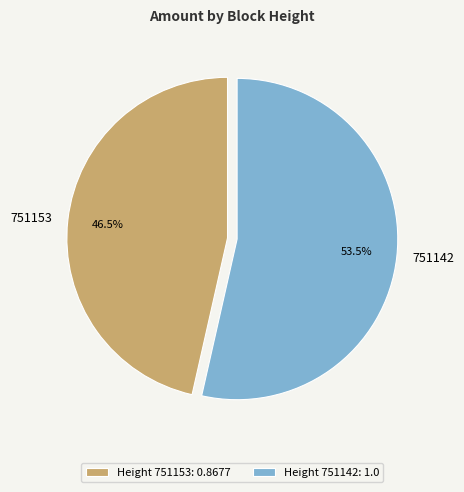

How many segments does this pie chart have?

2